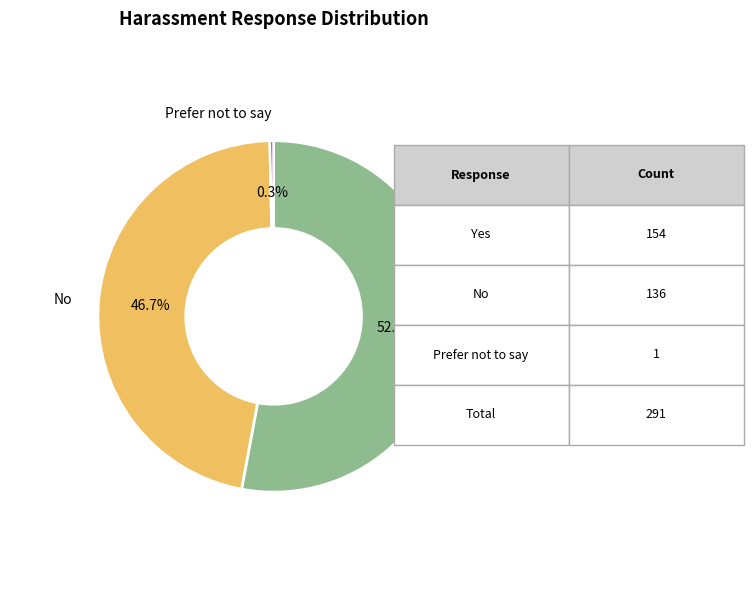

To the nearest percent, what is the average slice percentage?

33%